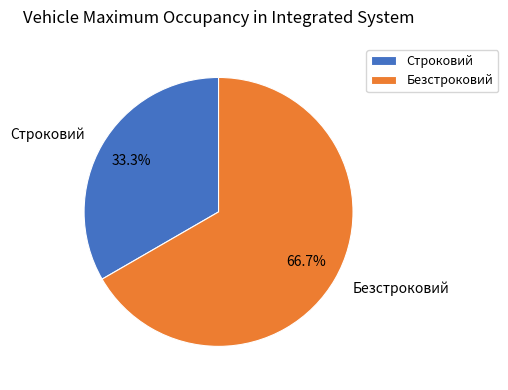

To the nearest percent, what is the difference between the largest and smallest slice percentages?

33%